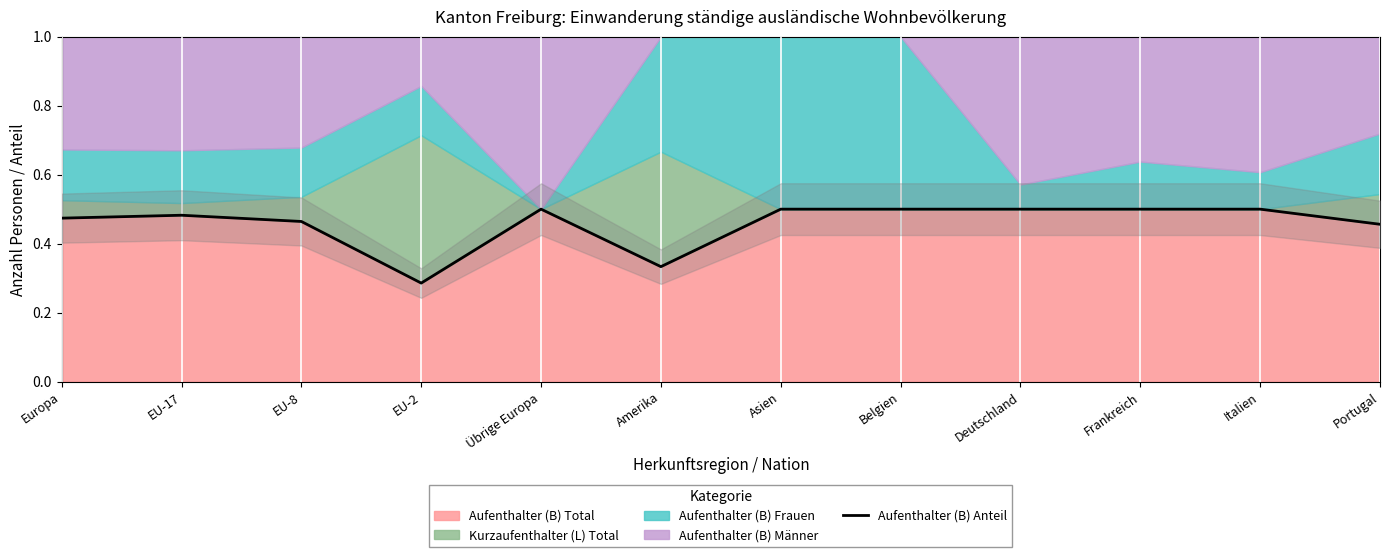

What is the difference between the second highest and minimum values?

0.2